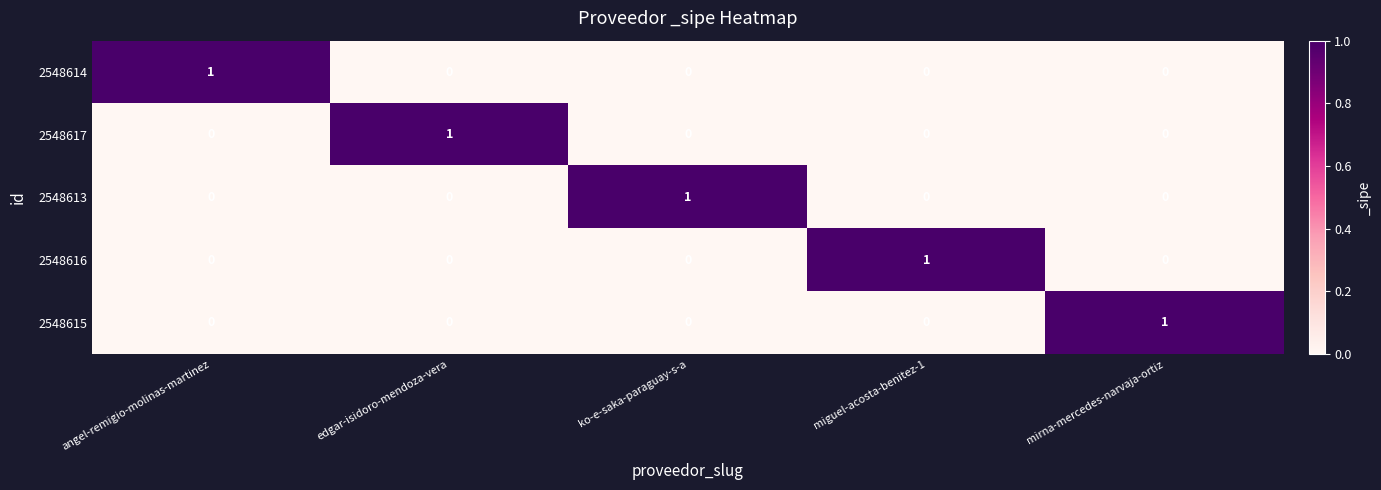

At how many categories does at least one series exceed 0?

5